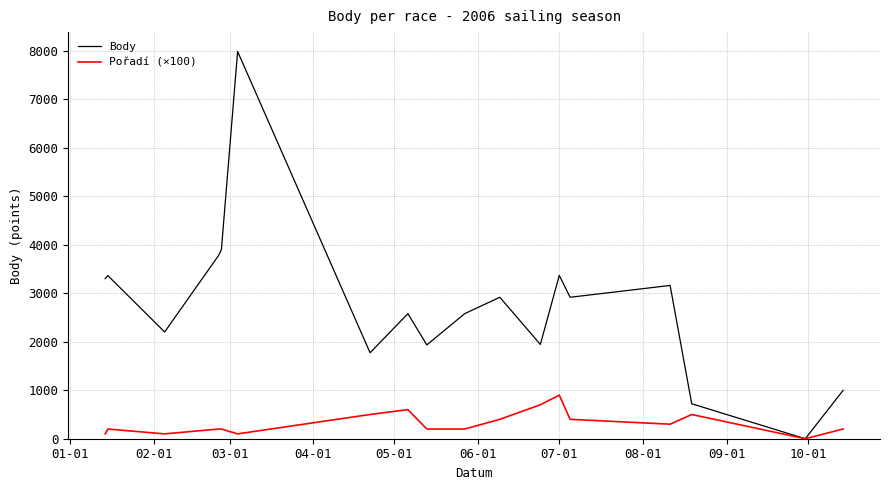

List the series in order of their peak value, highest first.

Body, Pořadí (×100)